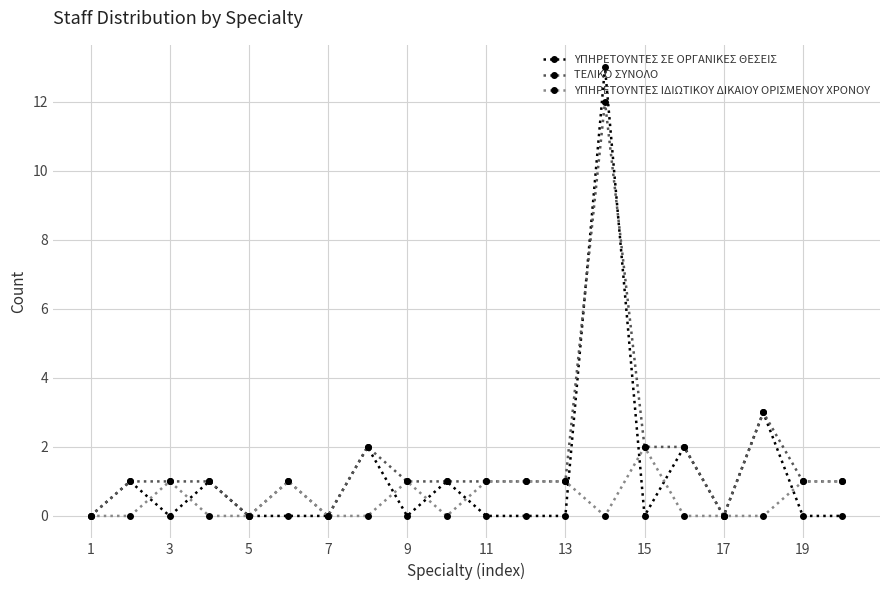

Is this an area chart (filled region under the line)?

No